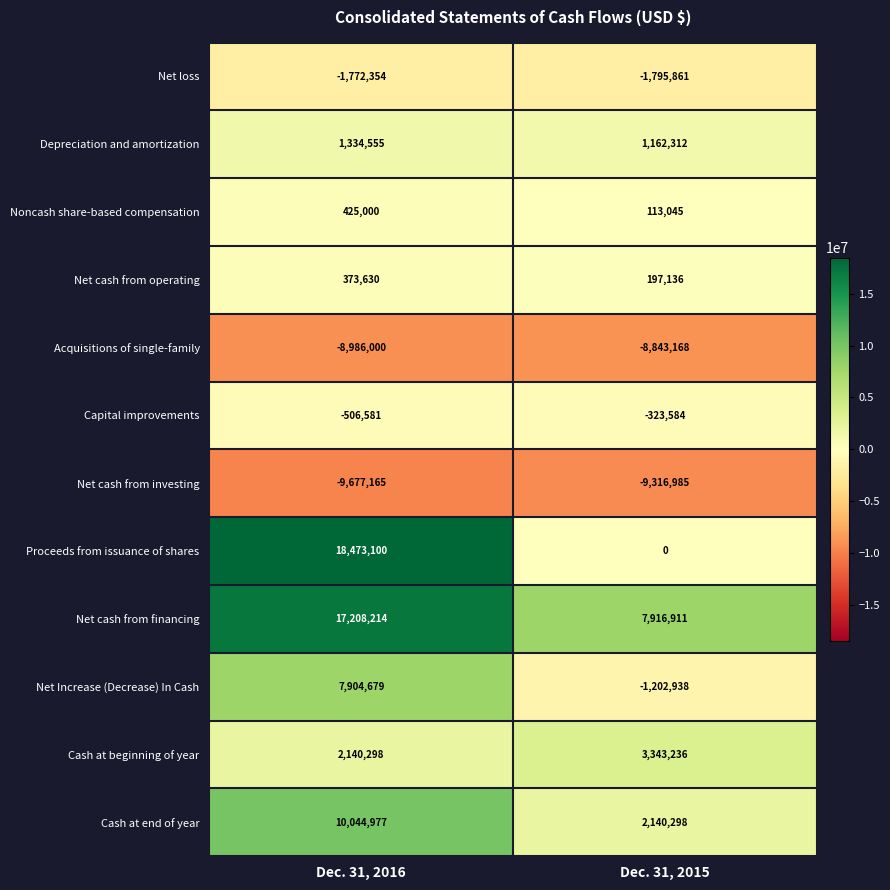

What is the difference between the Depreciation and amortization values at Dec. 31, 2016 and Dec. 31, 2015?

172243